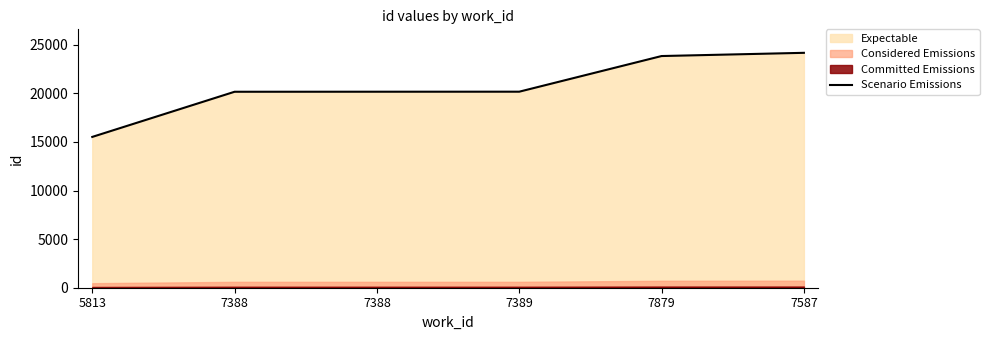

True or false: the data shows 15516 at 5813.

True